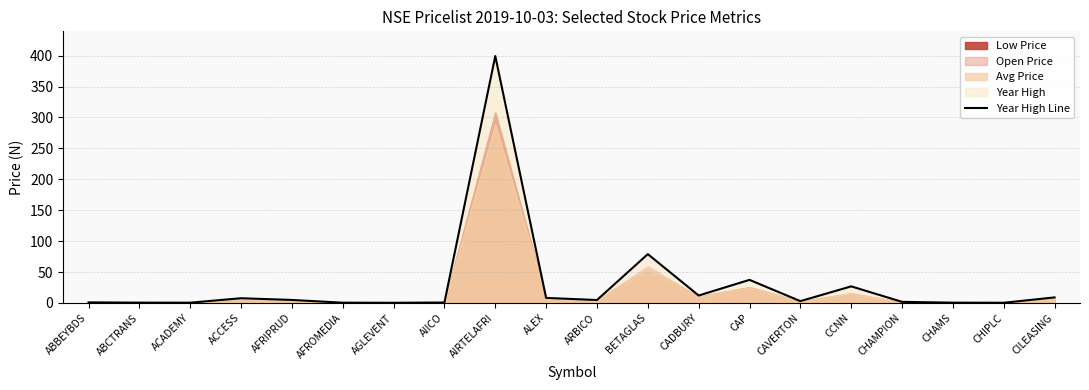

The value at AIICO is 0.2. True or false?

False